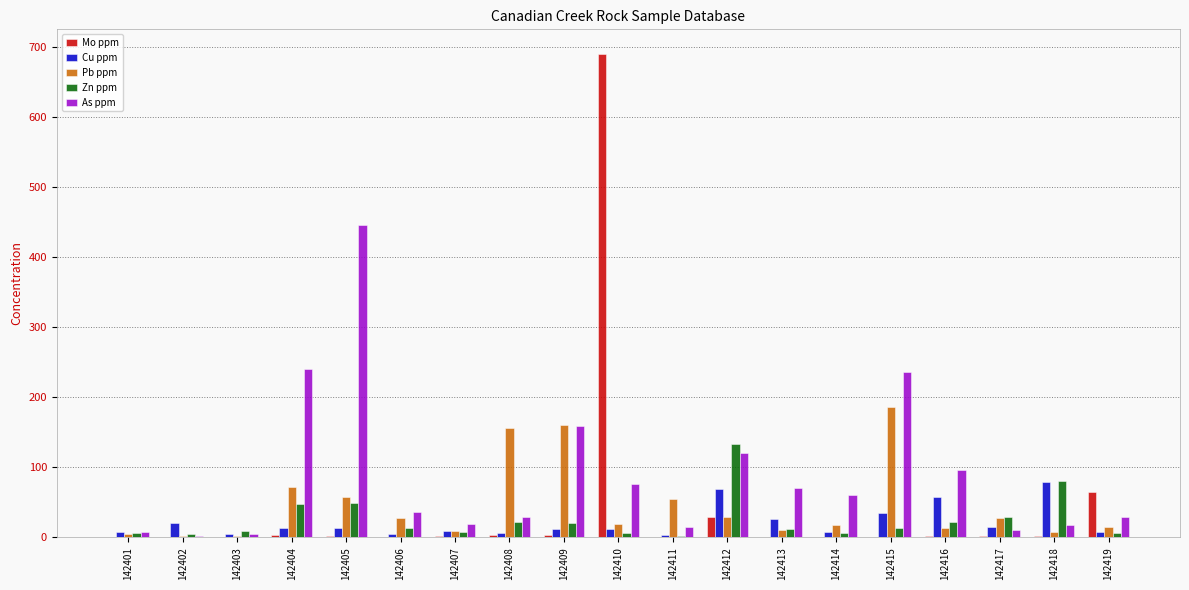

Which series has the largest range (max minus min)?

Mo ppm